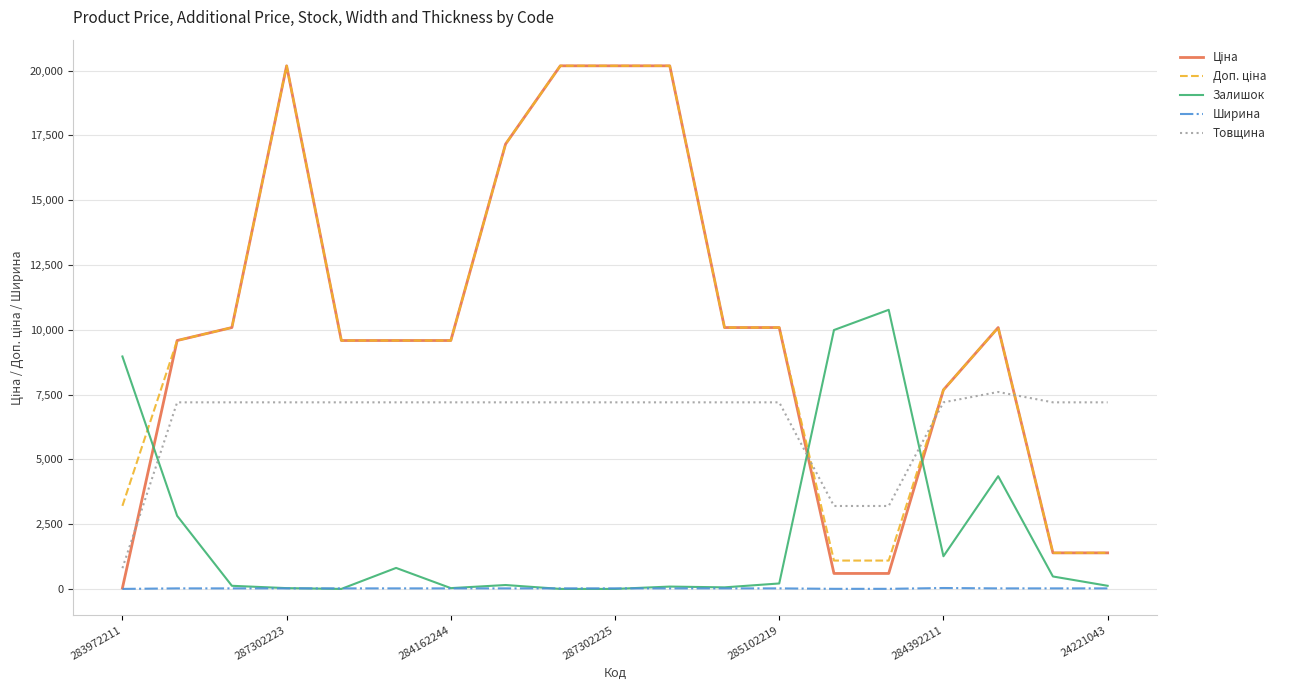

True or false: Товщина and Залишок intersect in this chart.

True